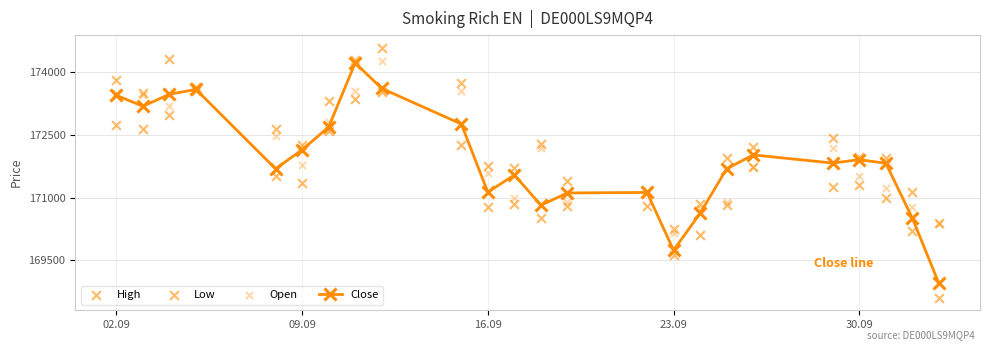

Which series reaches the maximum Y coordinate?

High